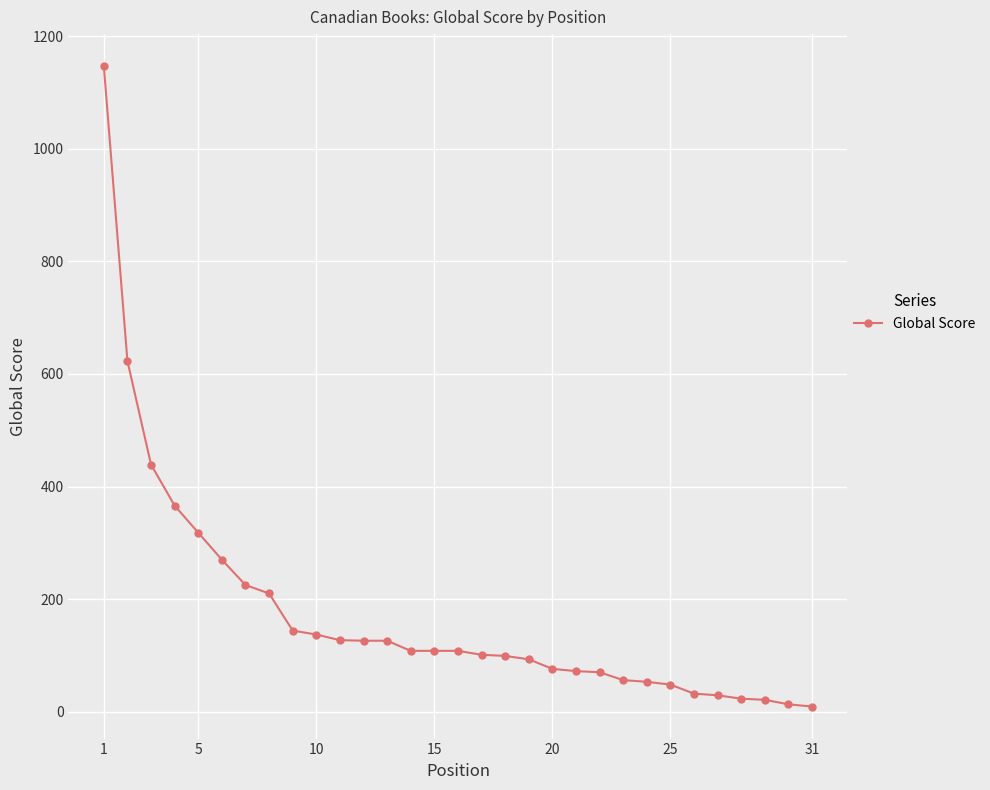

What is the difference between the maximum and minimum values?

1138